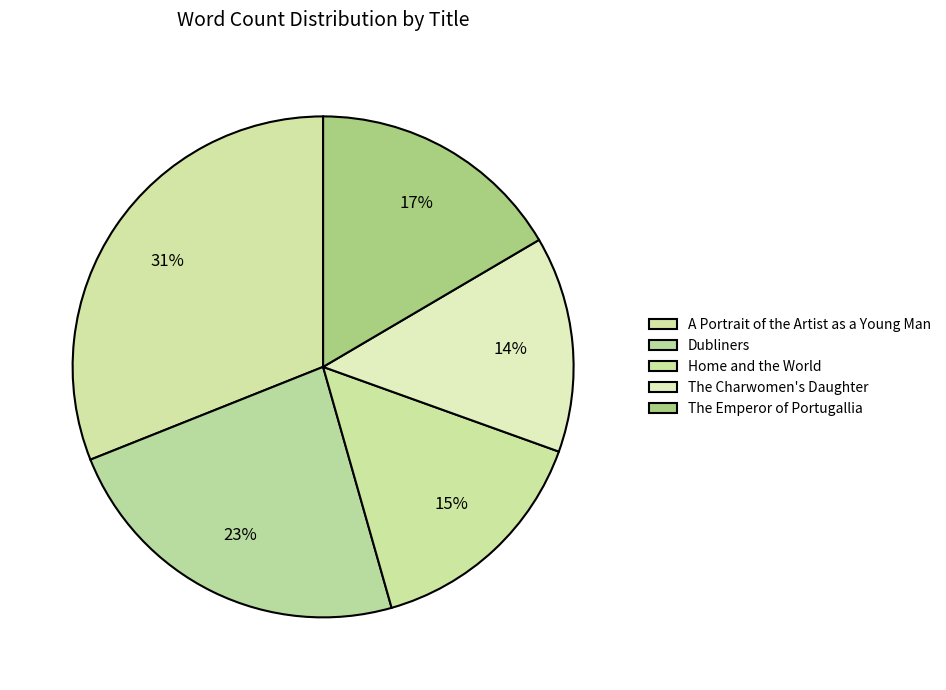

Rank the categories by value from highest to lowest.

A Portrait of the Artist as a Young Man, Dubliners, The Emperor of Portugallia, Home and the World, The Charwomen's Daughter